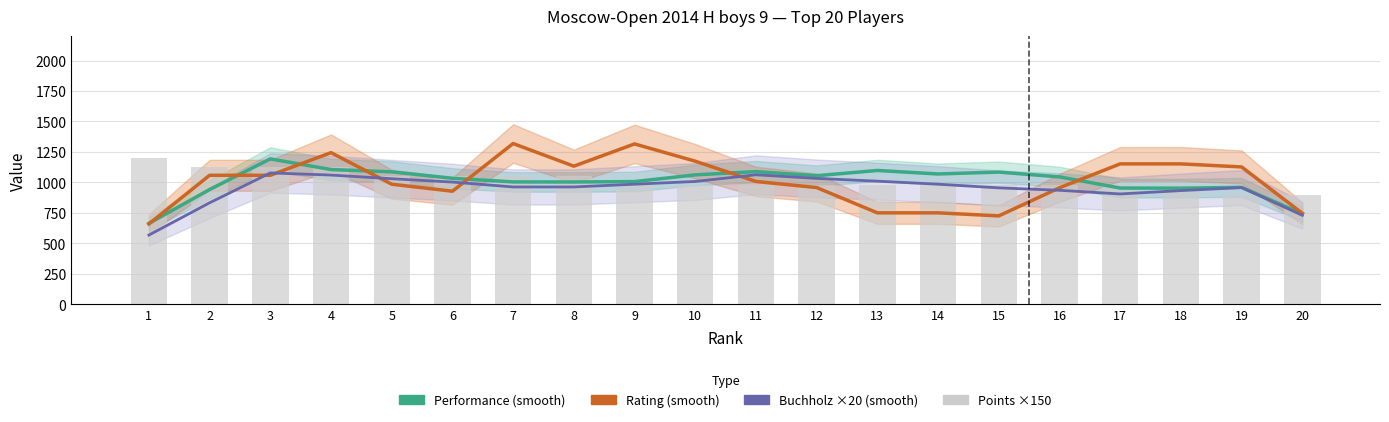

Does the chart contain any negative values?

No